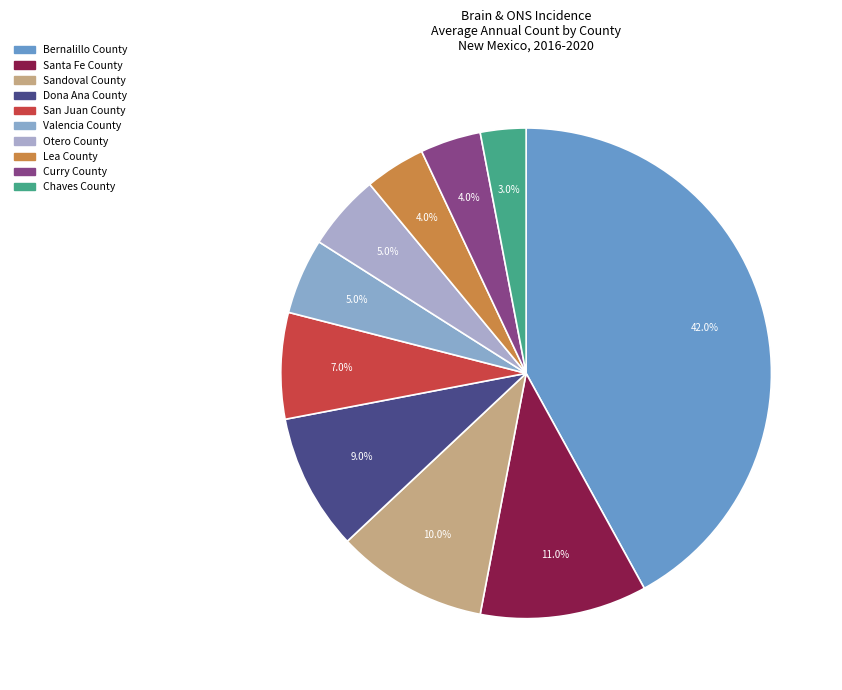

Count the number of slices in the pie.

10